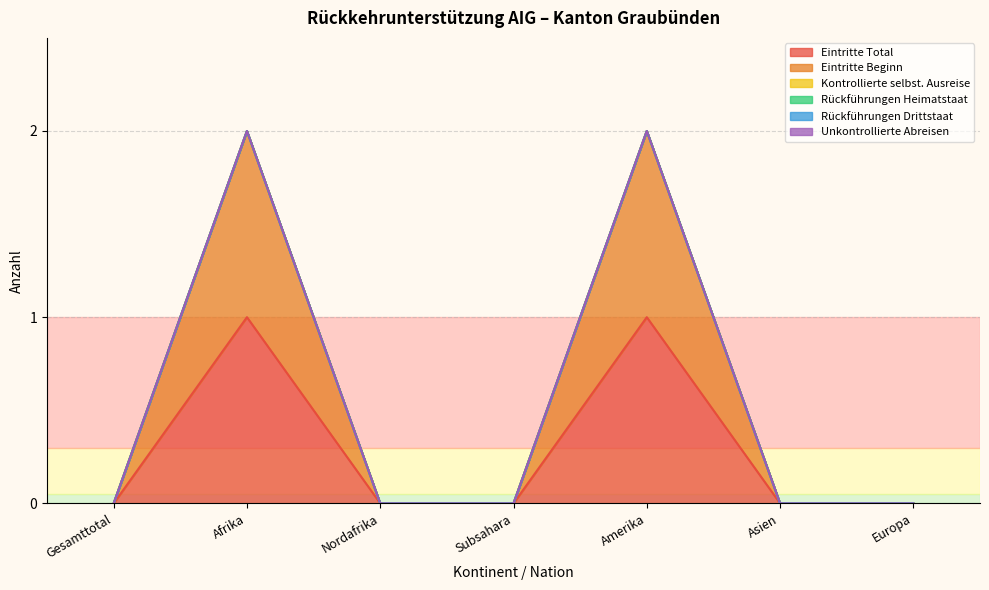

Is it true that Eintritte Total equals 1 at Afrika?

True